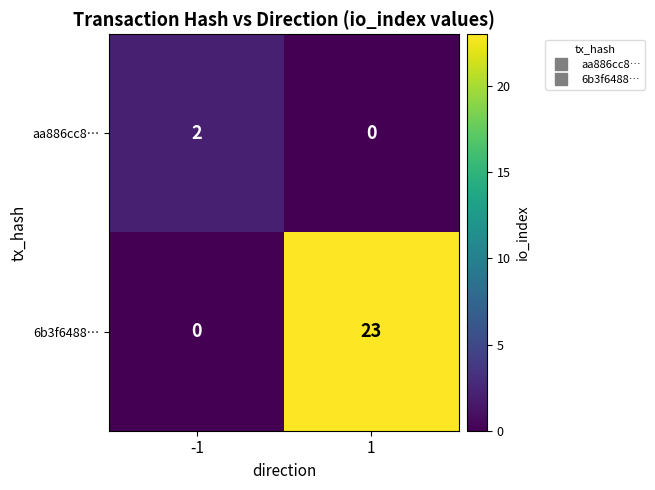

What is the difference between the 6b3f6488… values at -1 and 1?

23